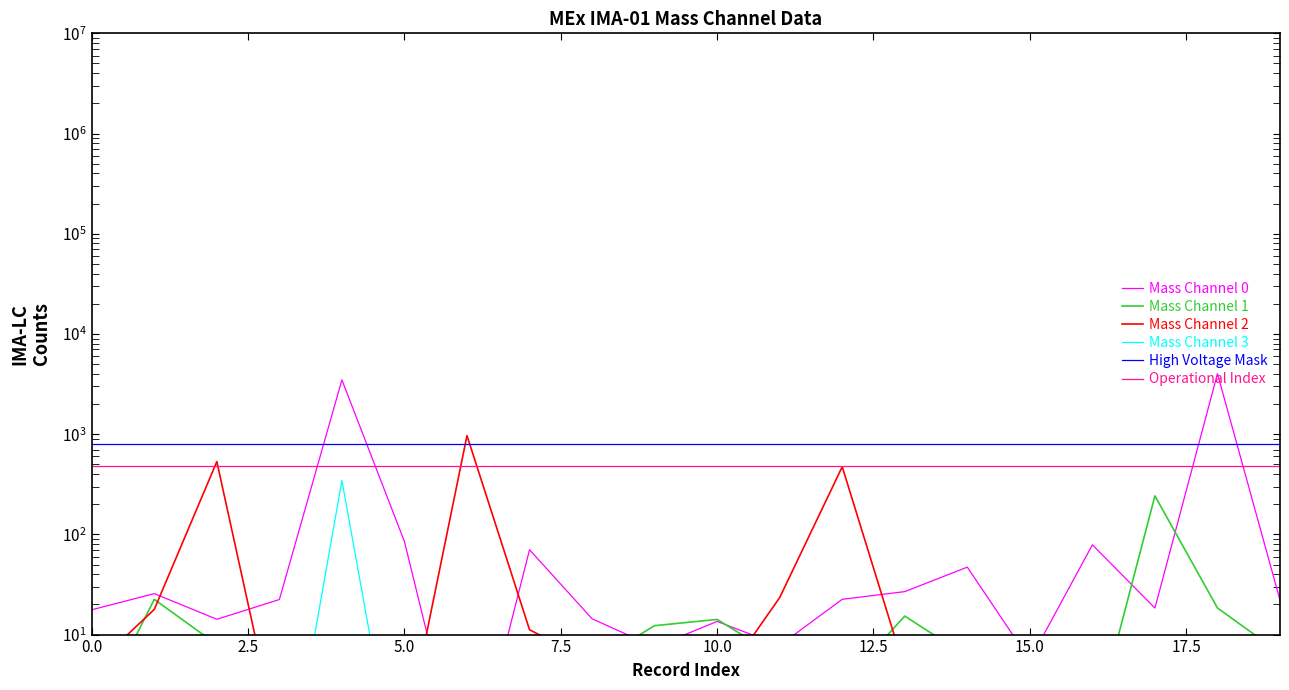

True or false: Mass Channel 2 and Mass Channel 0 cross at least once.

True